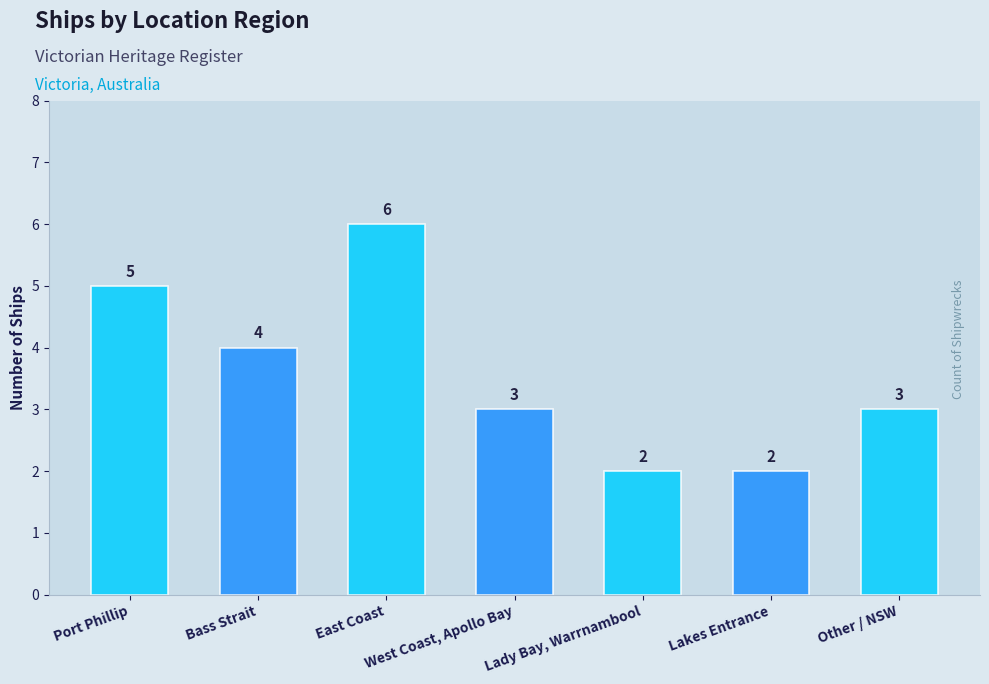

What is the label of the 1st bar from the right?

Other